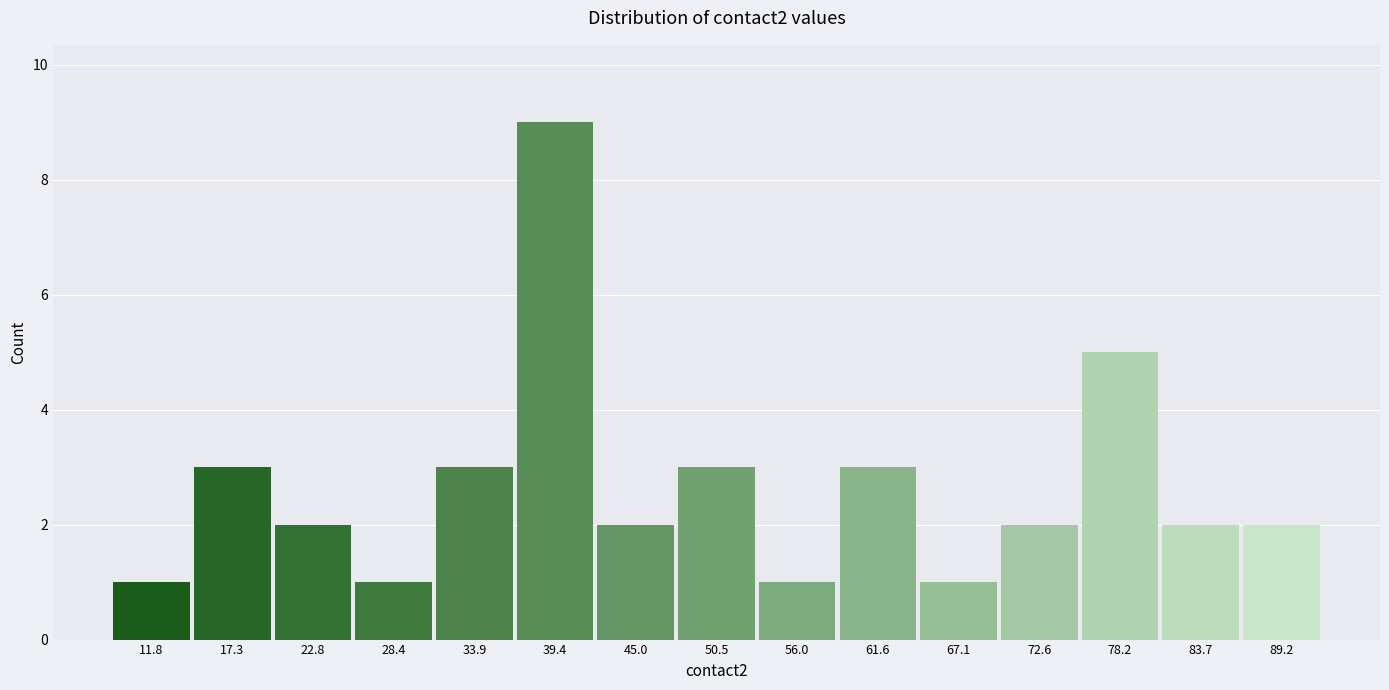

How tall is the bar that spans 15 to 20 on the x-axis? Neither the bar edges nor the heights are printed on the chart, so give them approximately, as read against the axes.

3